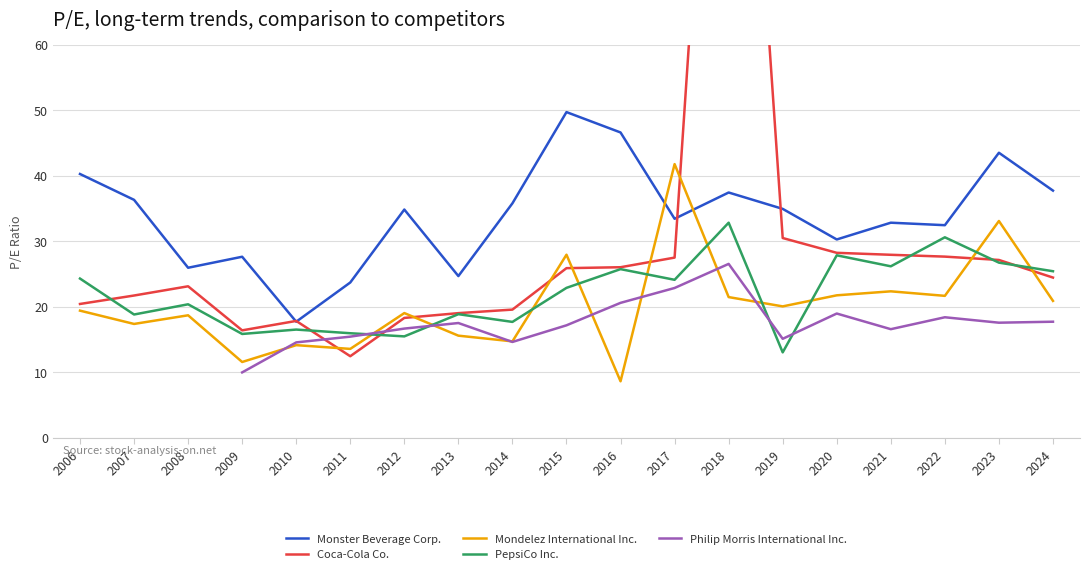

How many distinct data groups are displayed?

5